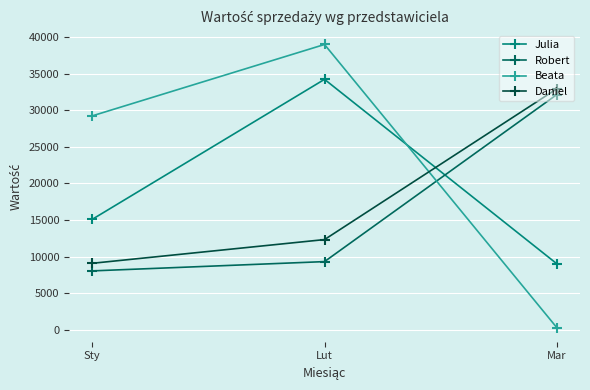

What are all the series names shown in the legend?

Julia, Robert, Beata, Daniel